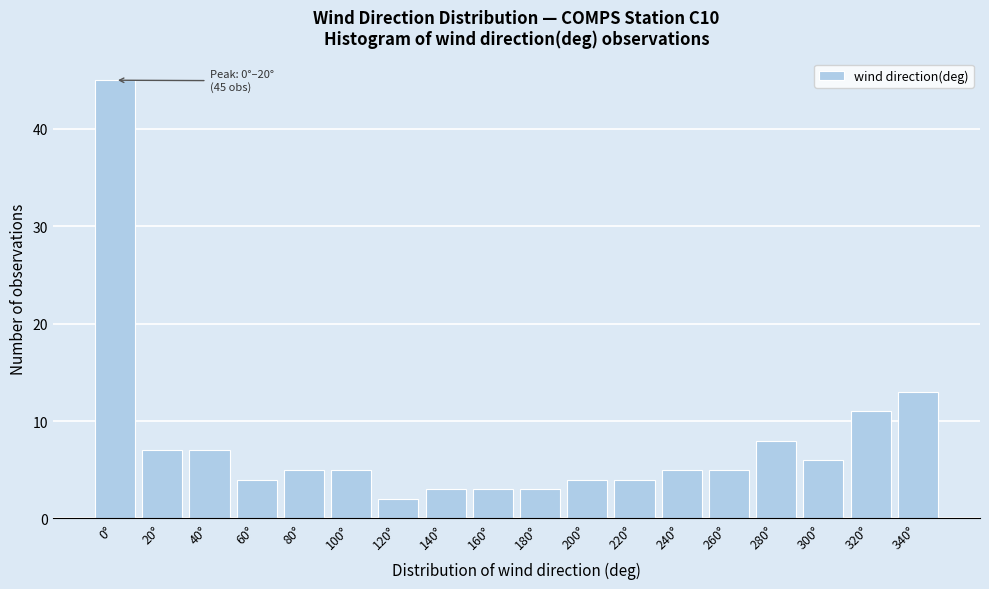

Reading left to right, extract all data points from this chart.

0°=45	20°=7	40°=7	60°=4	80°=5	100°=5	120°=2	140°=3	160°=3	180°=3	200°=4	220°=4	240°=5	260°=5	280°=8	300°=6	320°=11	340°=13